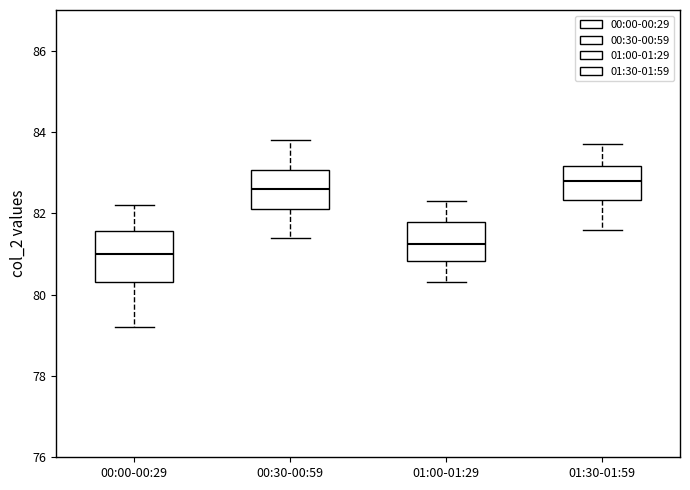

Which box is the tallest, from its lower edge to its upper edge?

00:00-00:29